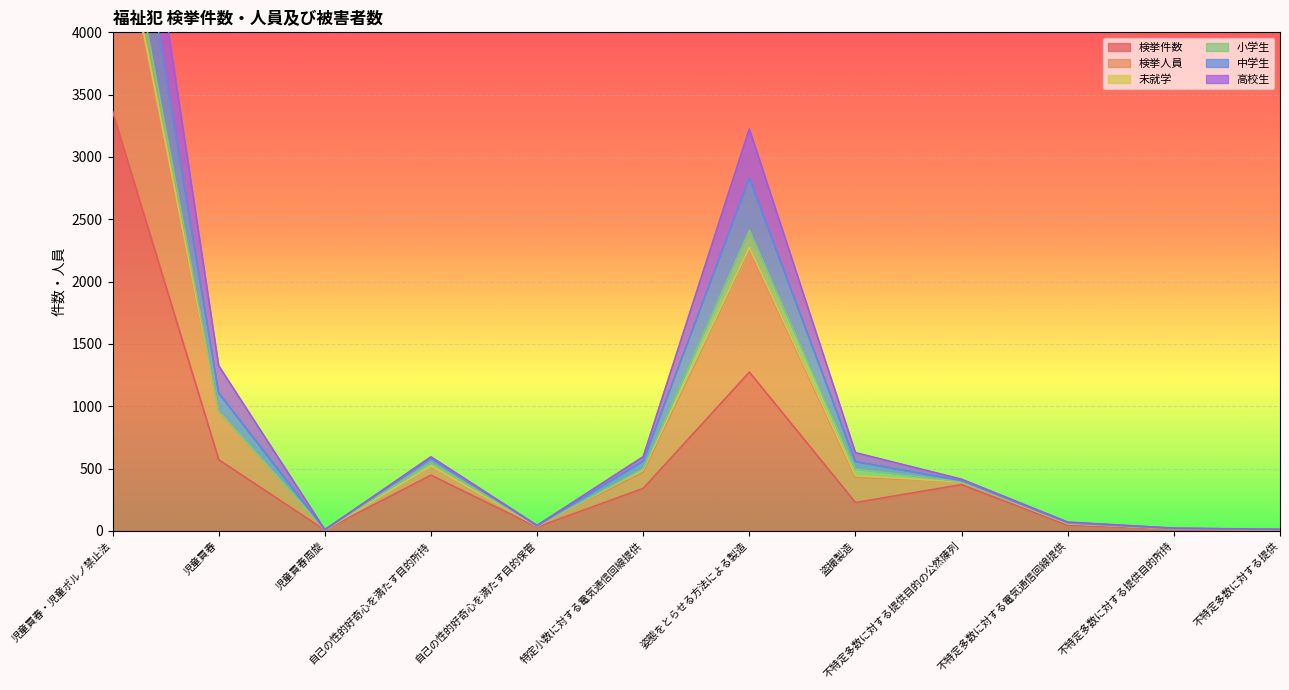

What is the difference between the maximum and minimum values in the 高校生 series?

5192